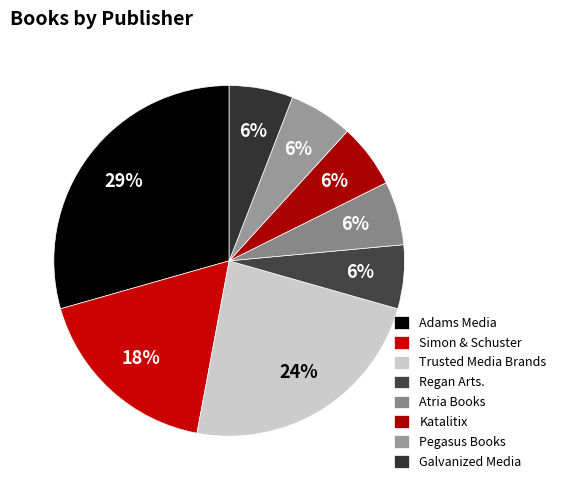

Which slice is the smallest?

Regan Arts.